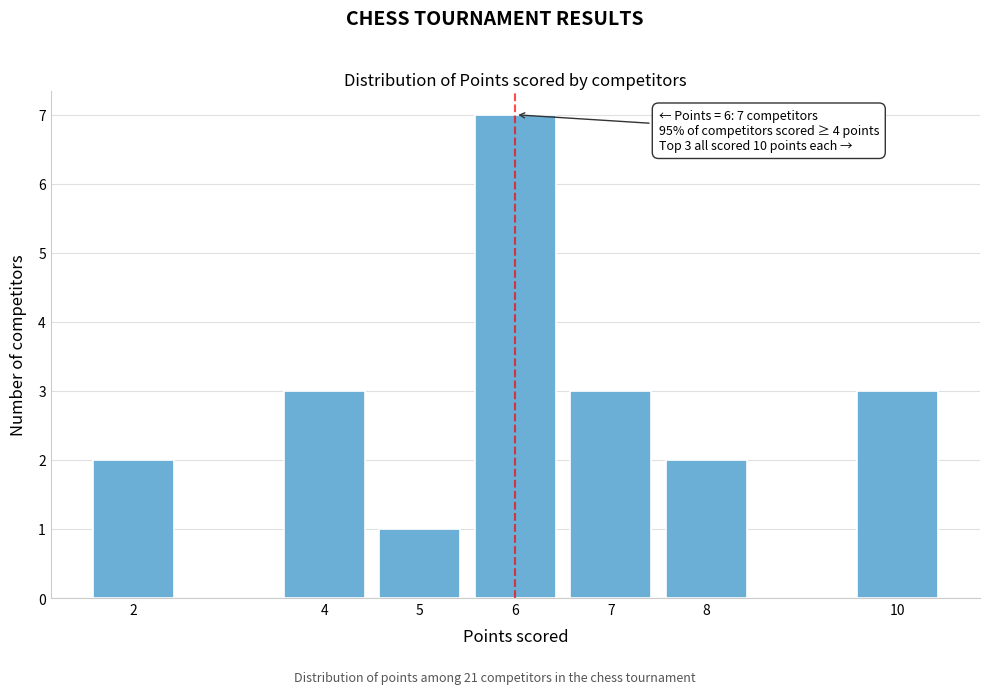

Reading left to right, what are all the values shown in this chart?

2	3	1	7	3	2	3